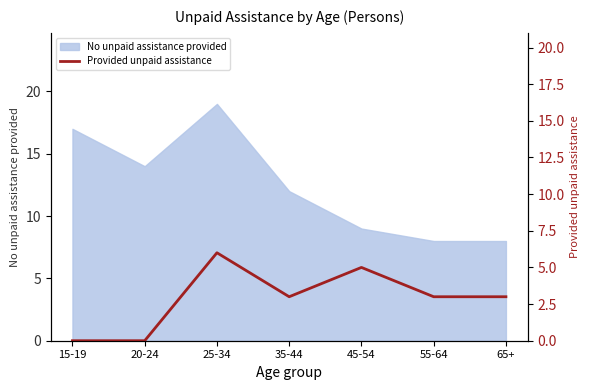

The value of No unpaid assistance provided at 15-19 is 17. True or false?

True